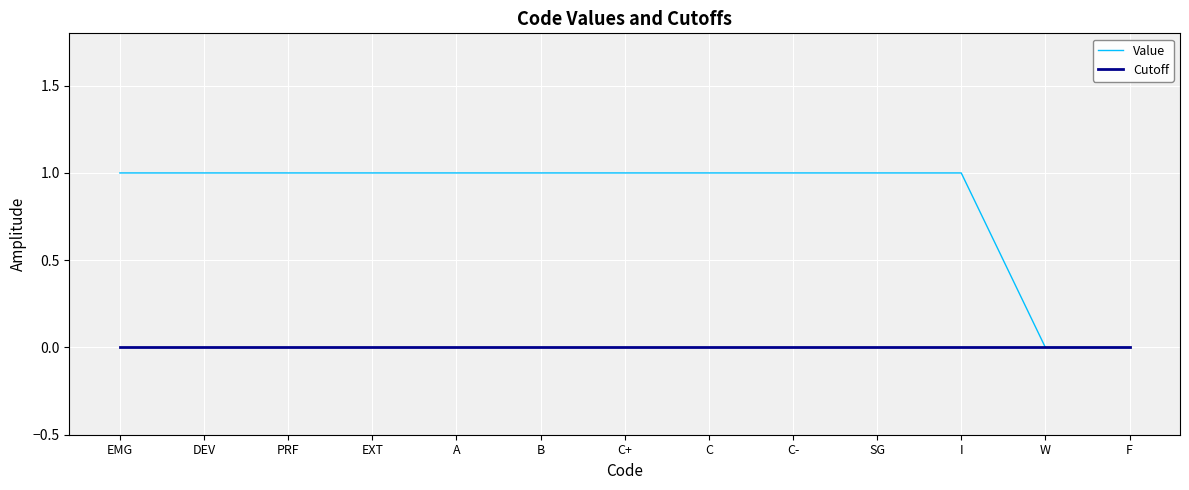

Reading left to right, transcribe all the data shown in this chart.

Value: EMG=1	DEV=1	PRF=1	EXT=1	A=1	B=1	C+=1	C=1	C-=1	SG=1	I=1	W=0	F=0
Cutoff: EMG=0	DEV=0	PRF=0	EXT=0	A=0	B=0	C+=0	C=0	C-=0	SG=0	I=0	W=0	F=0